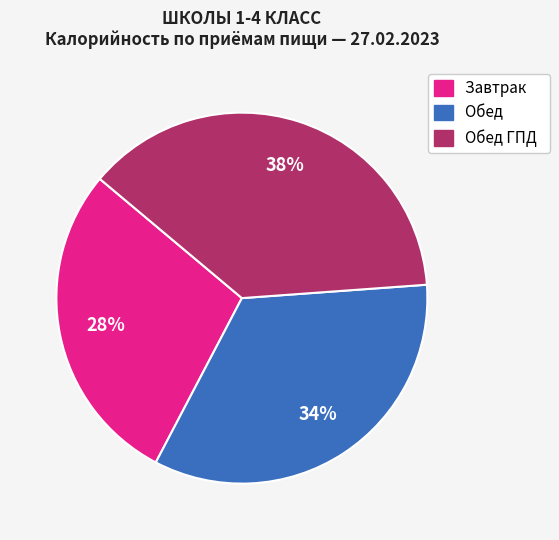

Is it true that Завтрак is 23% of the pie?

False